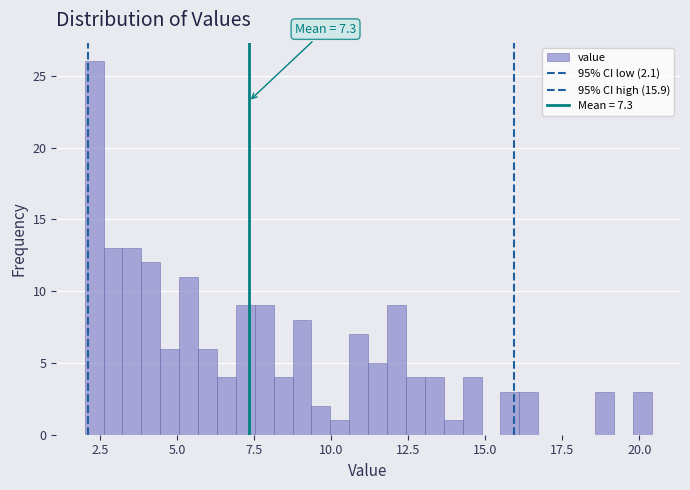

Around what value on the x-axis is the tallest bar? Give the approximate position of its centre, as read against the axis.

2.5